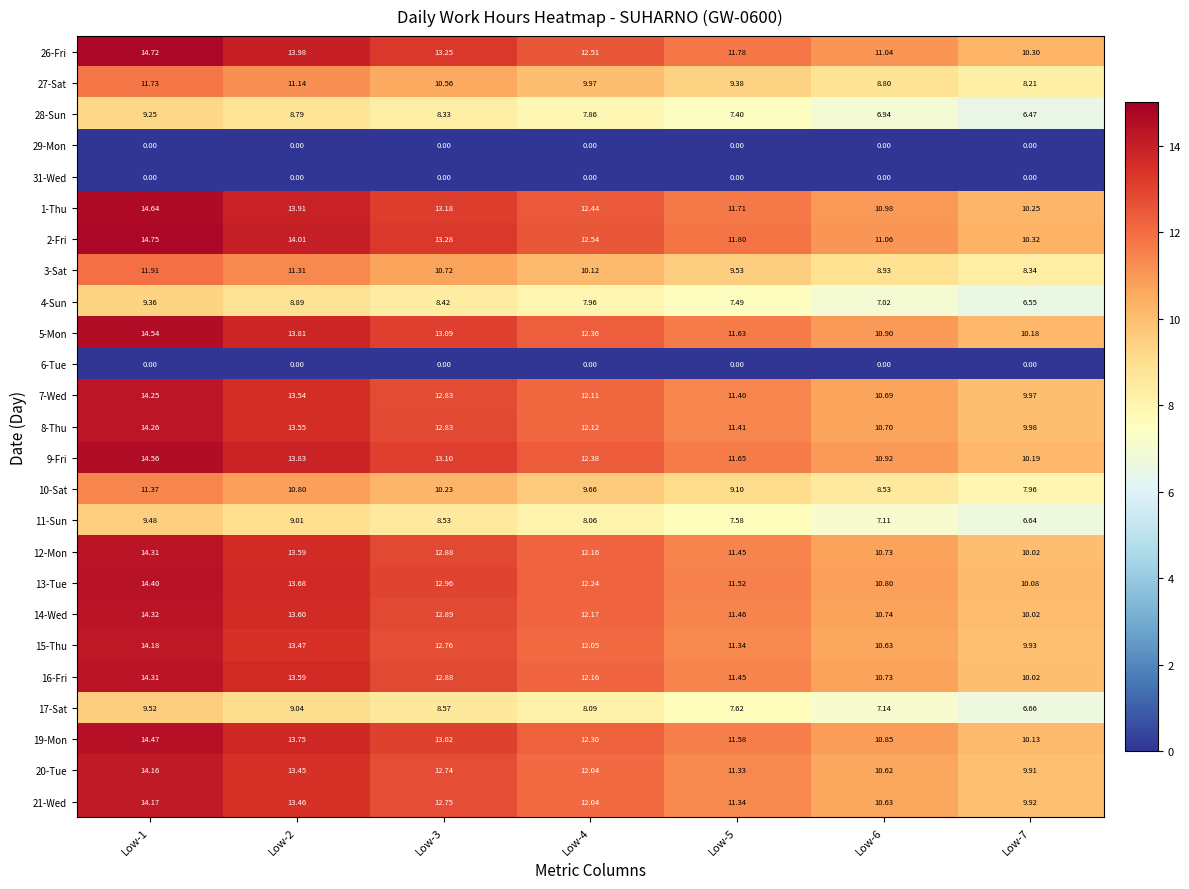

Is the value of 1-Thu at Low-1 greater than the value of 7-Wed at Low-5?

Yes